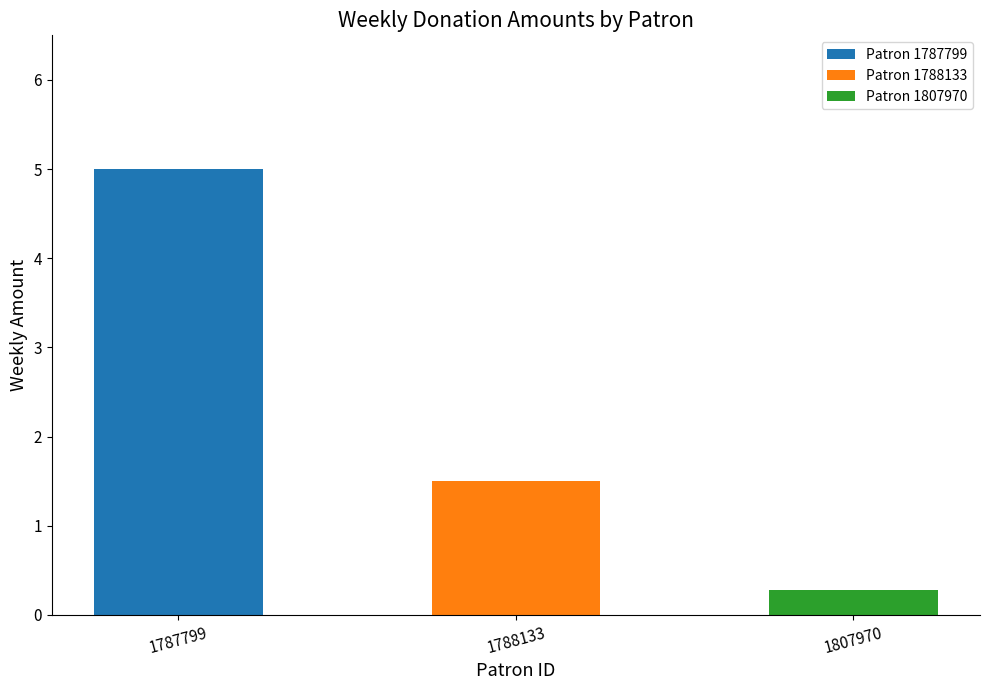

What is the difference between the maximum and second lowest values?

3.5